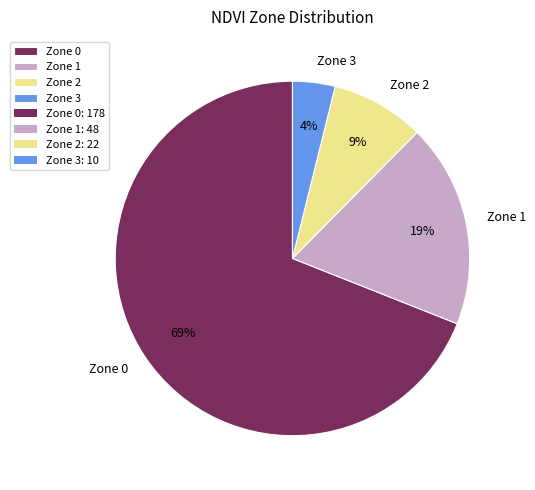

Which slice represents more than half of the pie?

Zone 0